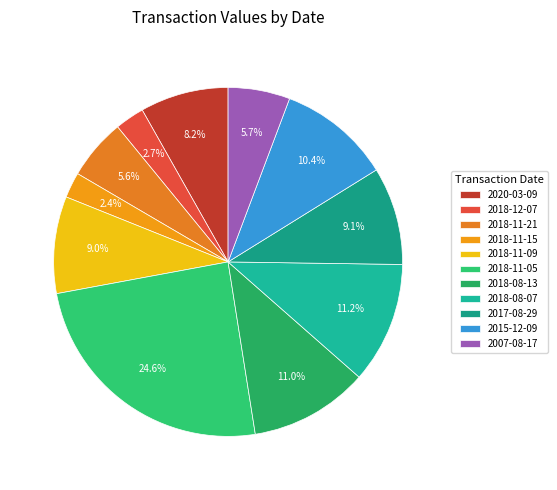

To the nearest percent, what is the difference between the 2018-11-05 and 2018-12-07 slice percentages?

22%